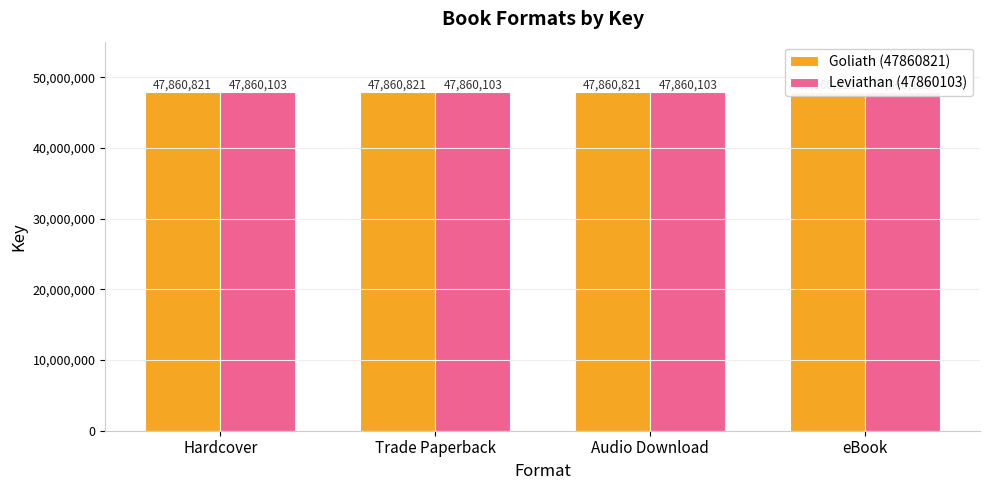

The Goliath (47860821) series shows 22146276 at Trade Paperback. True or false?

False